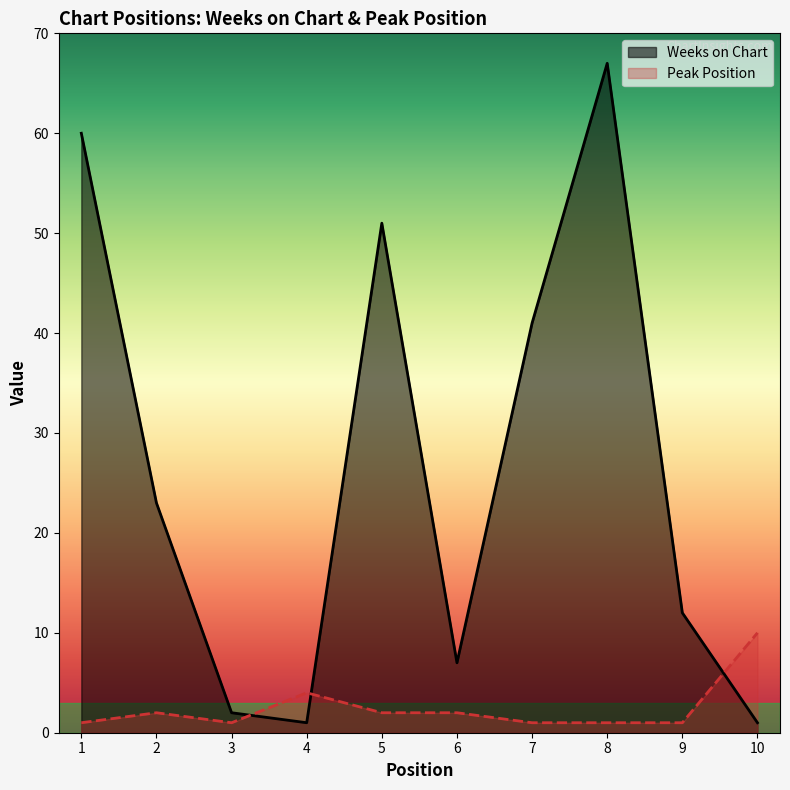

What is the difference between the Peak Position values at 3 and 2?

1